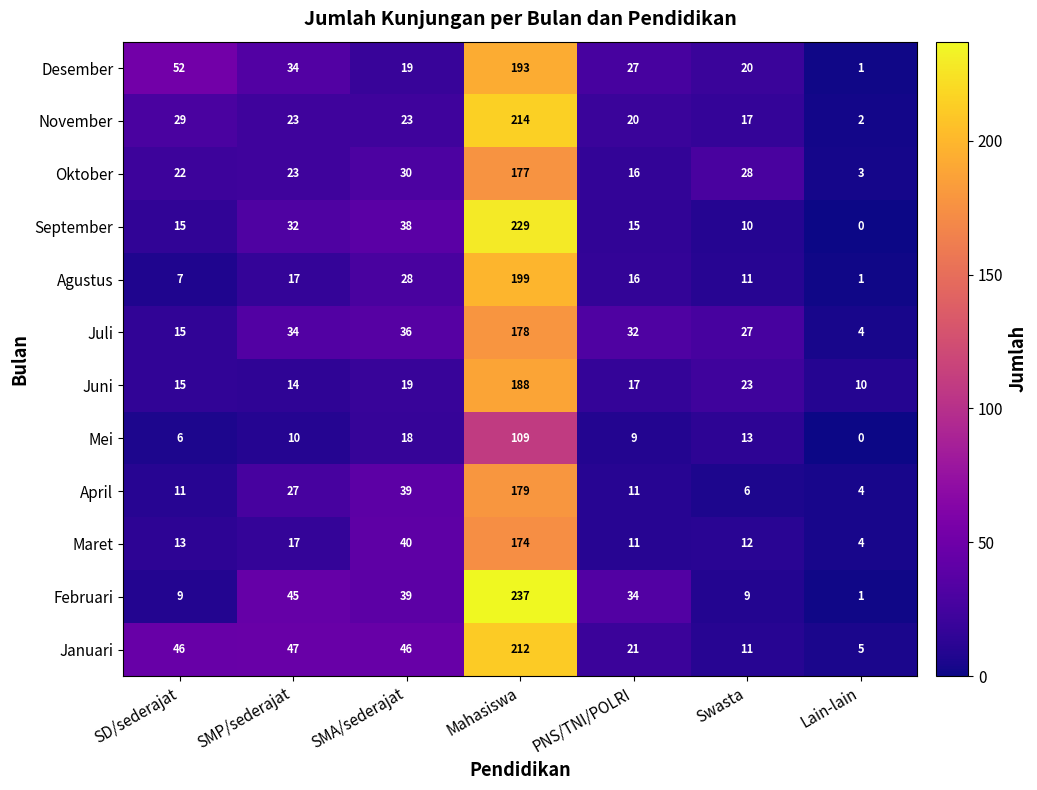

At which category does the chart reach its minimum across all series?

Lain-lain